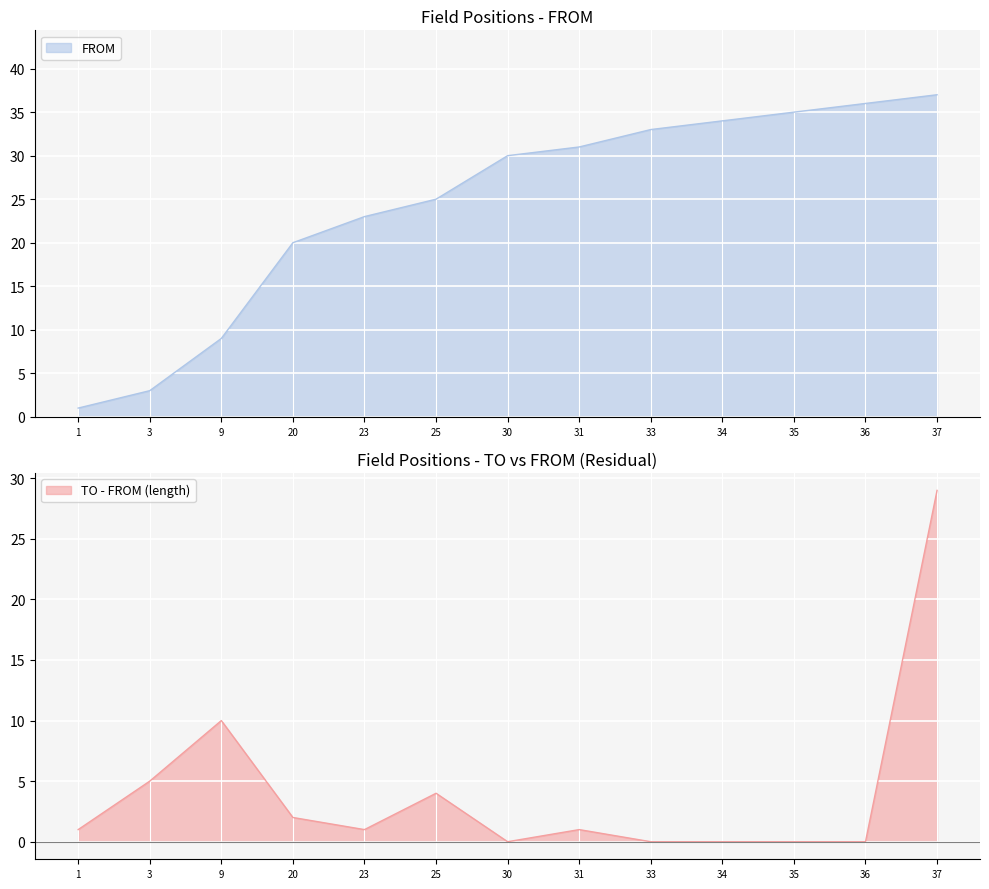

List the labels in order of FROM value, largest first.

37, 36, 35, 34, 33, 31, 30, 25, 23, 20, 9, 3, 1